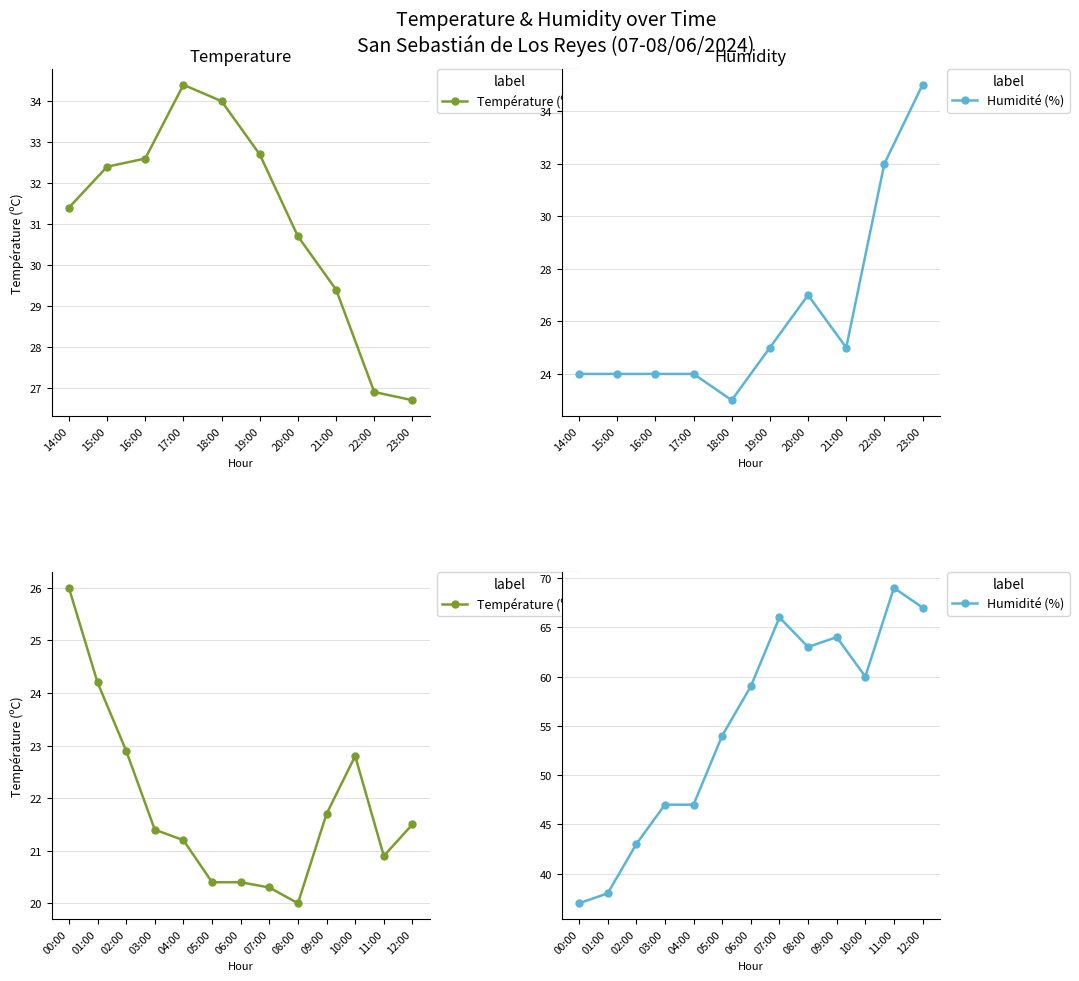

Which series has the widest spread of values?

Humidité (%)